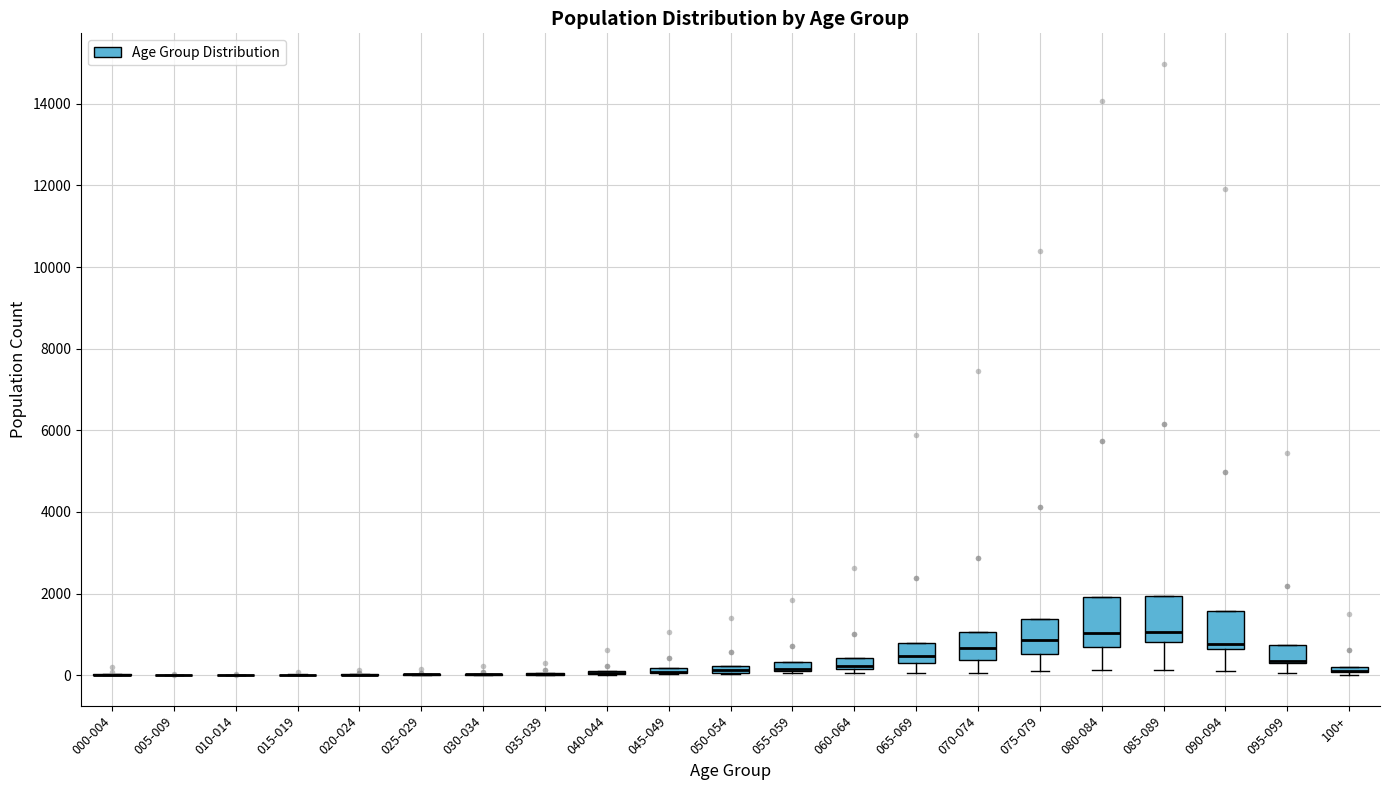

Where does the median line of the box for 085-089 sit on the y-axis? The values are not printed on the chart, so give them approximately, as read against the axis.

1000